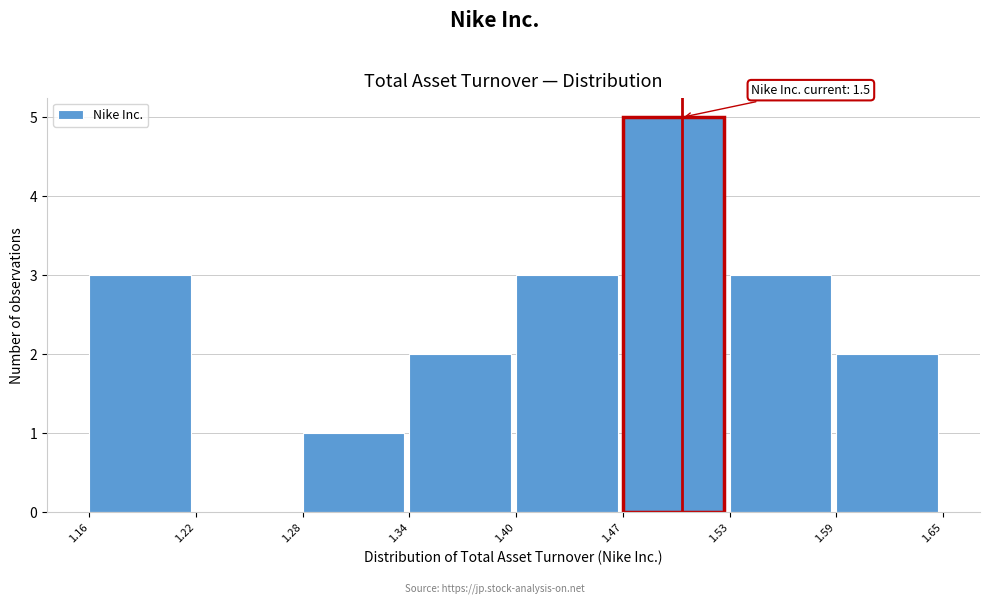

Which range on the x-axis has the tallest bar?

1.47 to 1.53